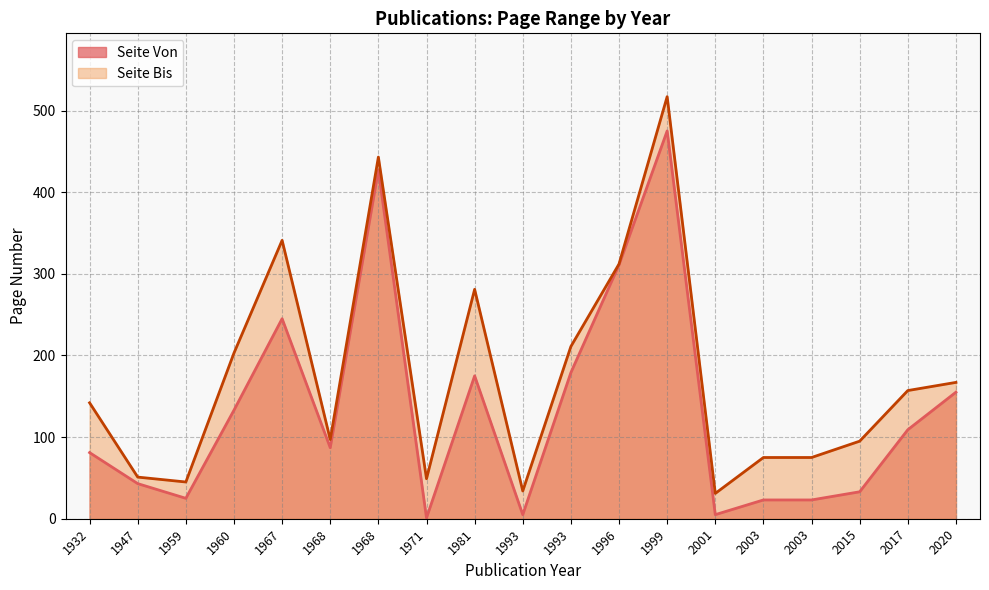

Which series has the widest spread of values?

Seite Bis